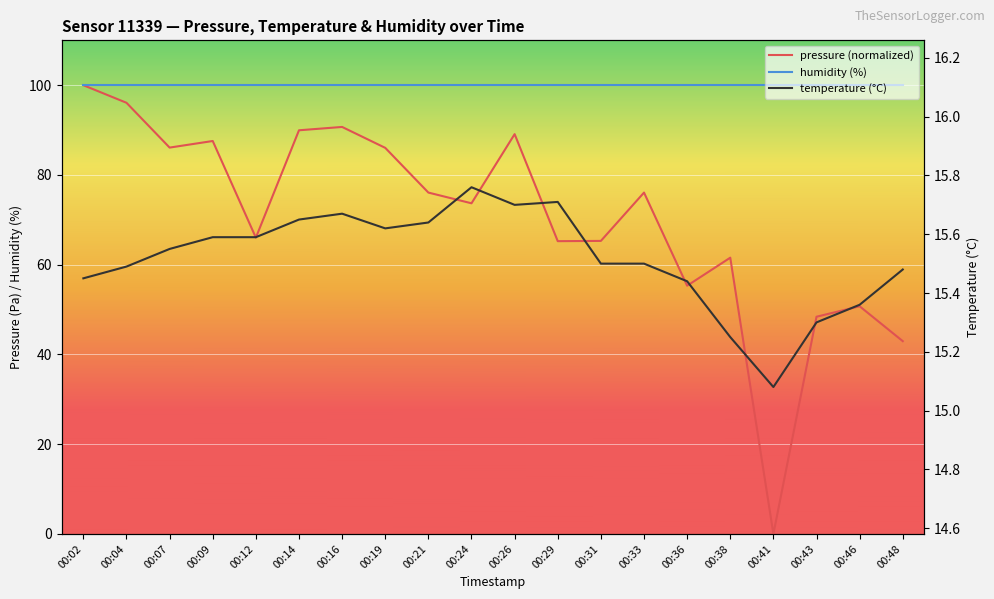

At how many categories does at least one series exceed 59?

20